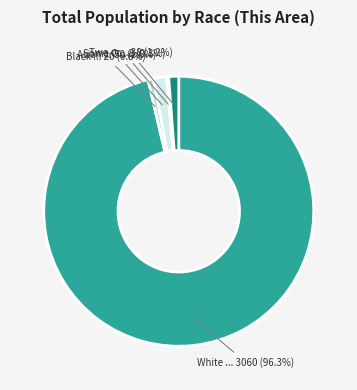

Does any single category account for the majority?

Yes